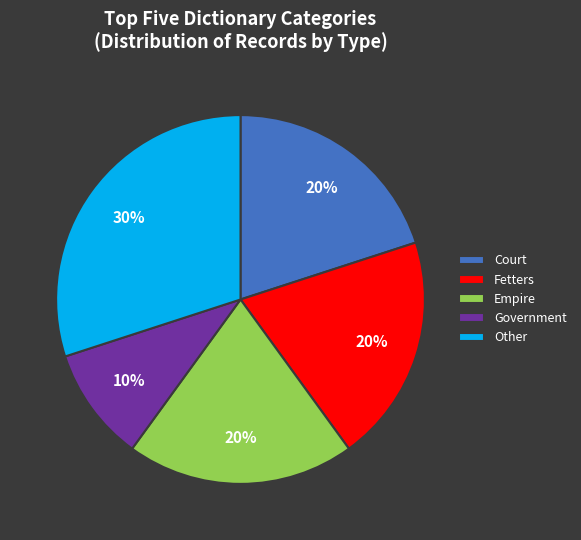

What is the ratio of the value at Government to the value at Other?

0.3